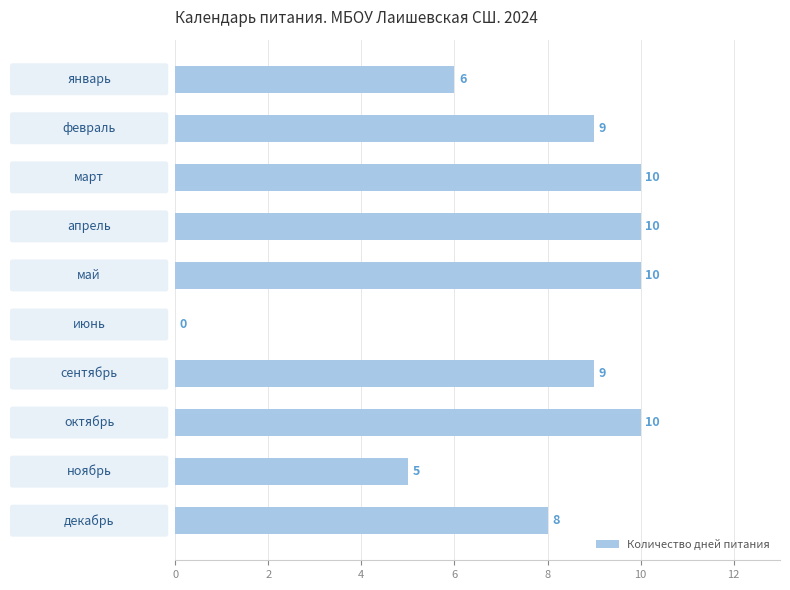

What is the greatest value displayed?

10